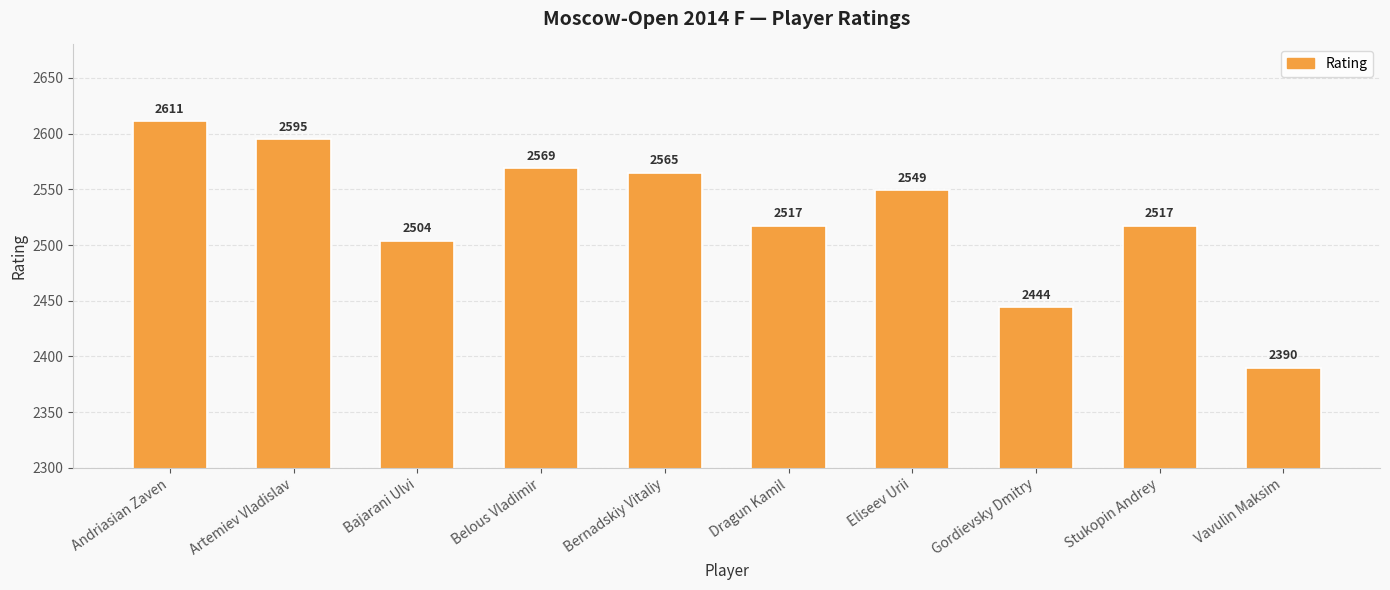

The value at Bajarani Ulvi is 1490. True or false?

False